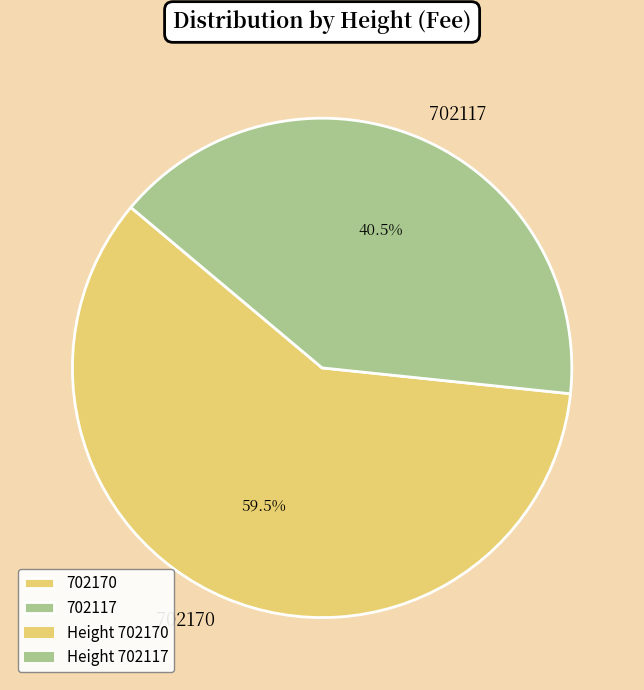

Is there a majority slice in this chart?

Yes